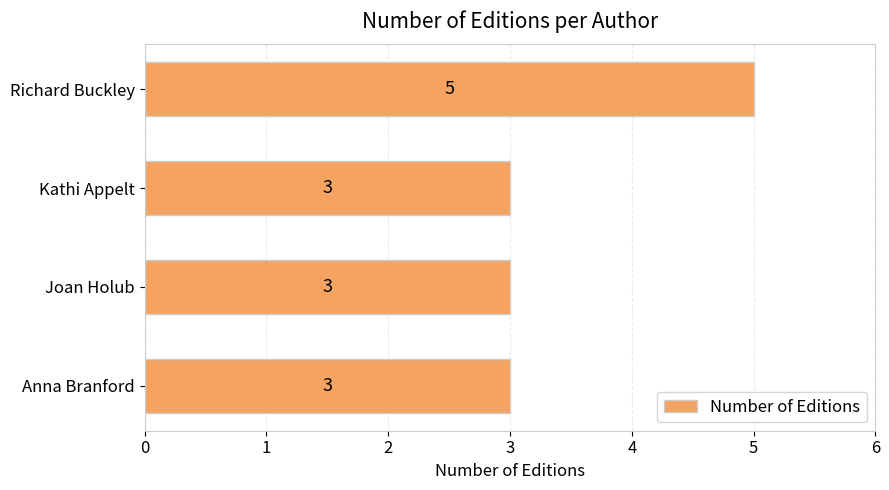

The chart shows a value of 5 at Anna Branford. True or false?

False